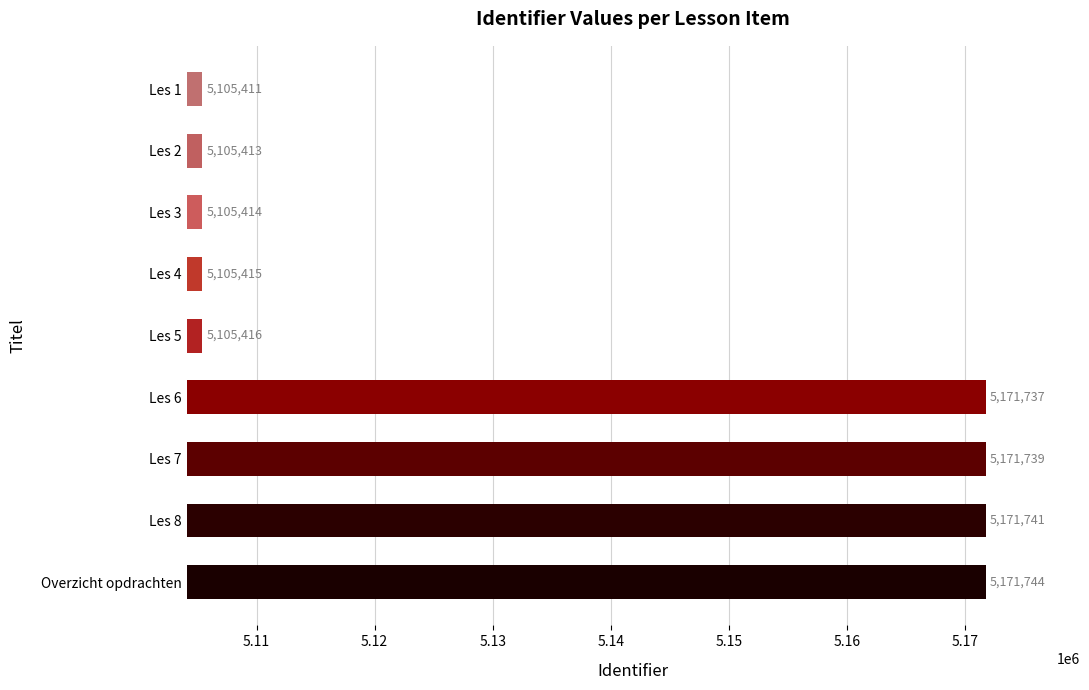

How many values are below 5105416?

4